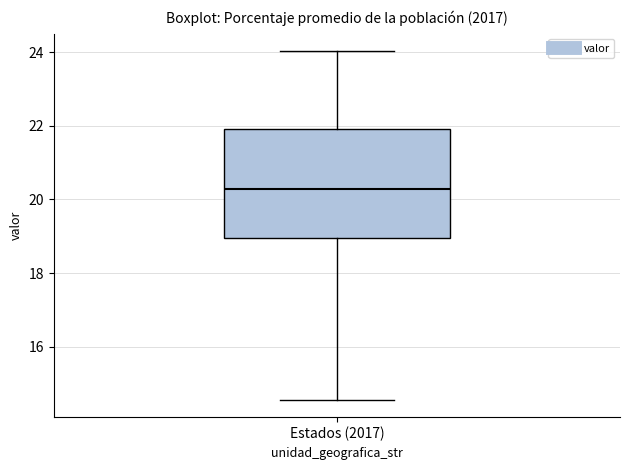

Read this box plot against the y-axis: the position of the median line, the range covered by the box, and the ends of both whiskers. The values are not printed on the chart, so give them approximately, as read against the axis.

median 20.2, box 19.0 to 22.0, whiskers 14.6 to 24.0